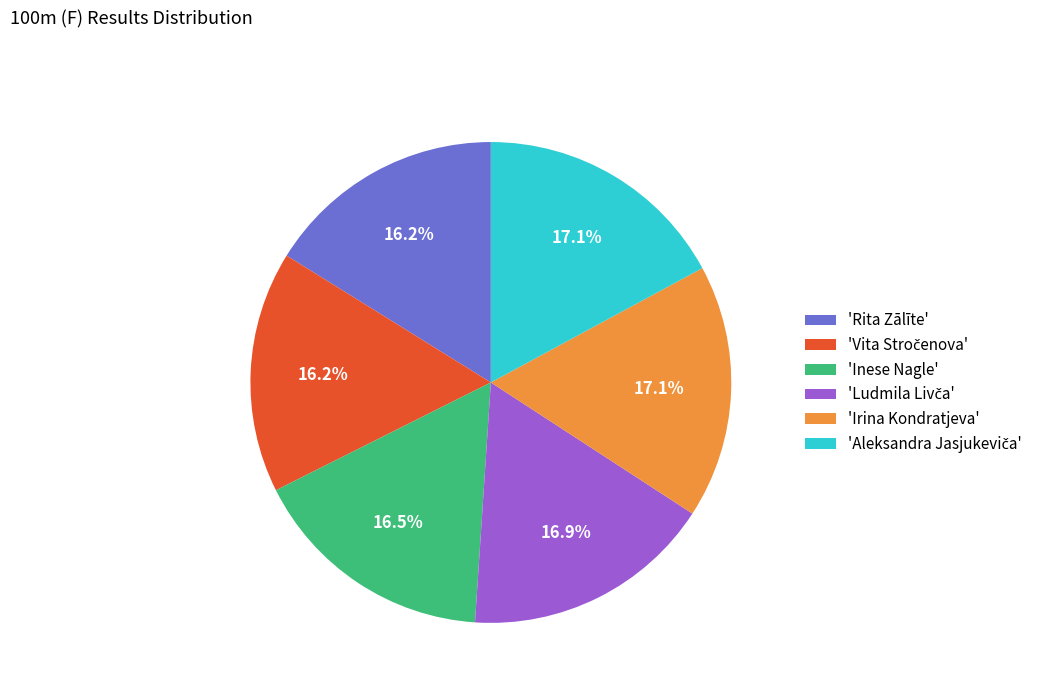

How many slices are in this pie chart?

6